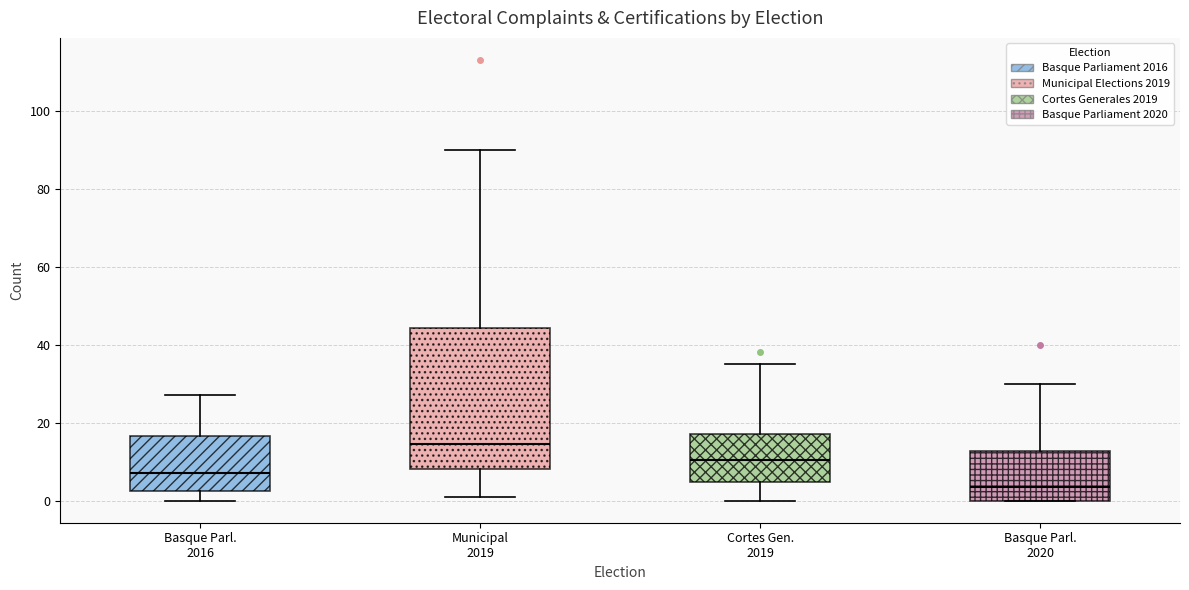

Which box is the tallest, from its lower edge to its upper edge?

Municipal 2019